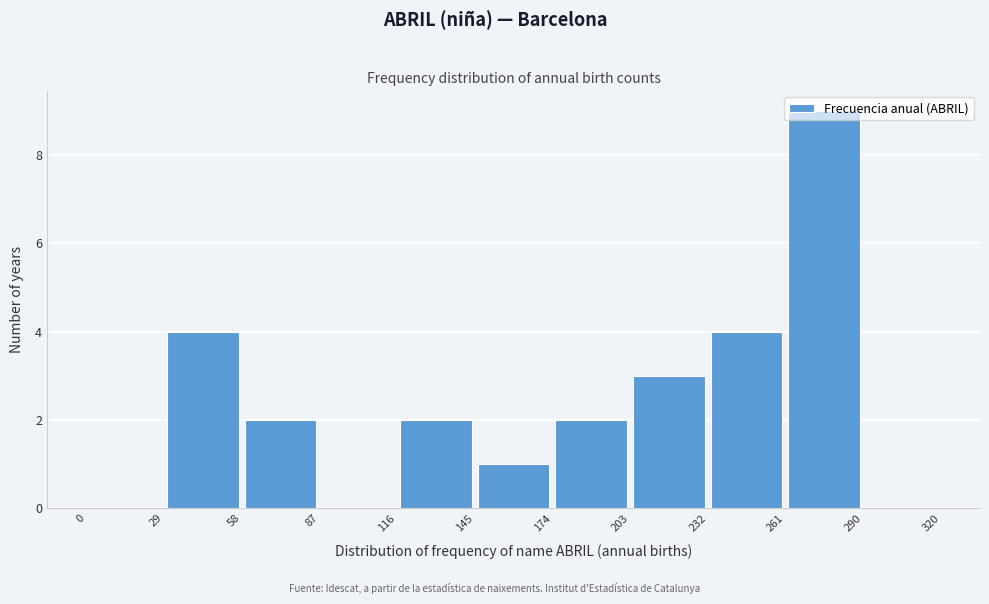

How tall is the bar that spans 58 to 87 on the x-axis? The values are not printed on the chart, so give them approximately, as read against the axis.

2